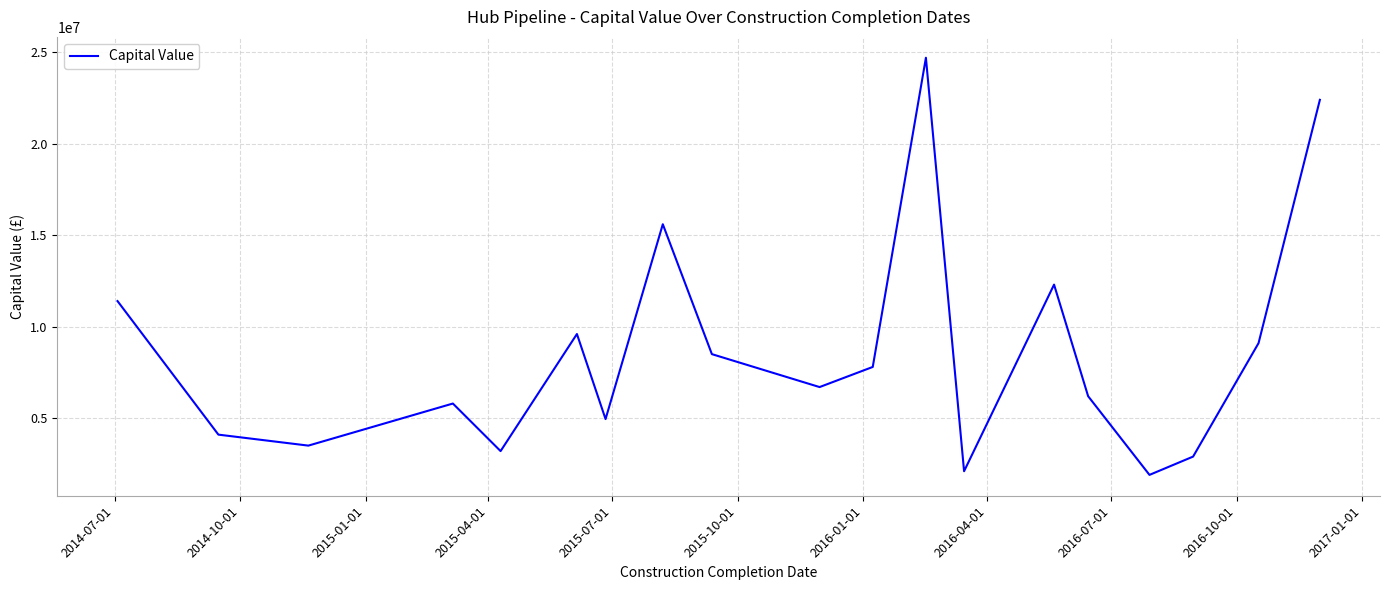

What is the maximum value shown in the chart?

24700000